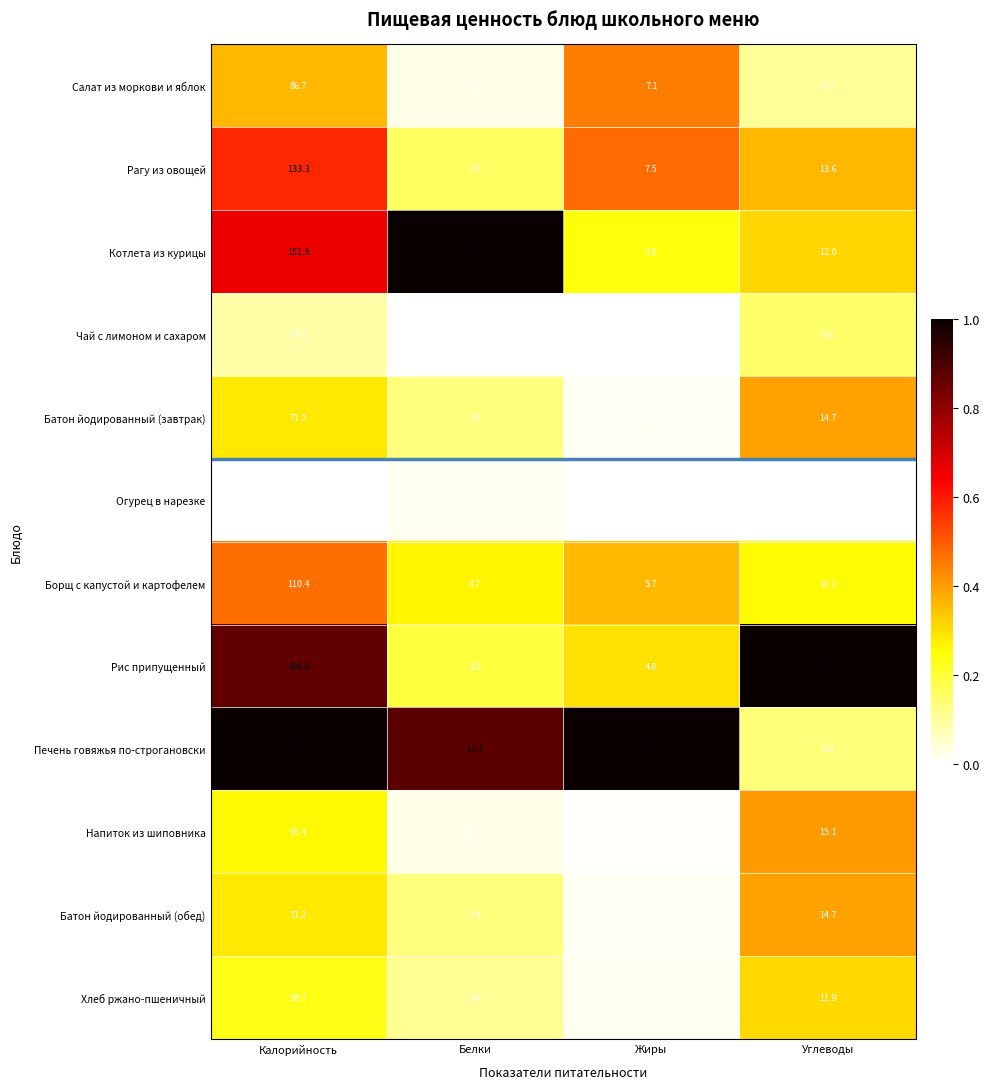

At how many categories does at least one series exceed 0?

4